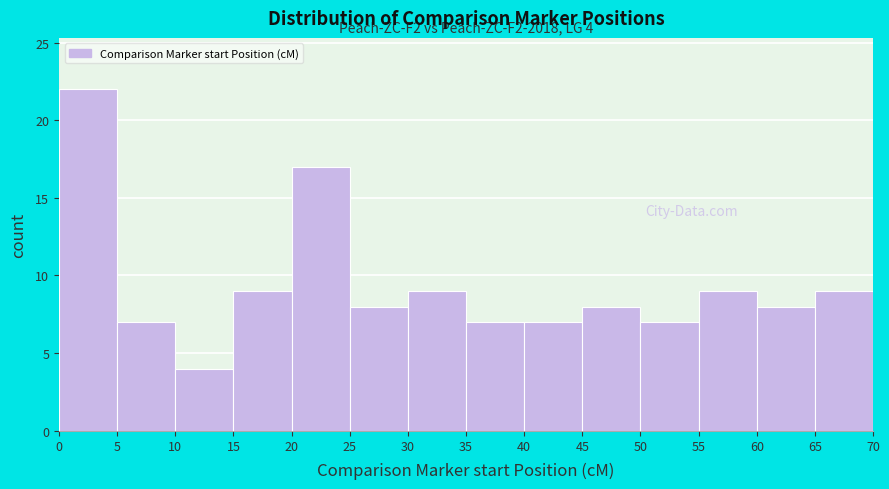

Over which range of the x-axis is the bar tallest?

0 to 5